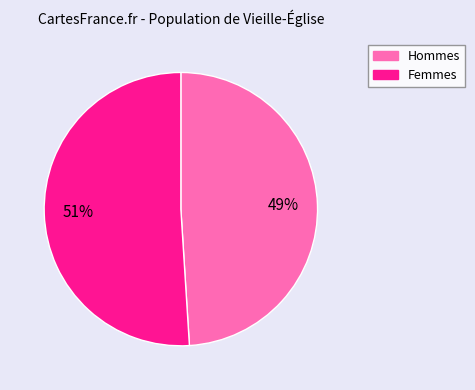

To the nearest percent, what is the difference between the largest and smallest slice percentages?

2%